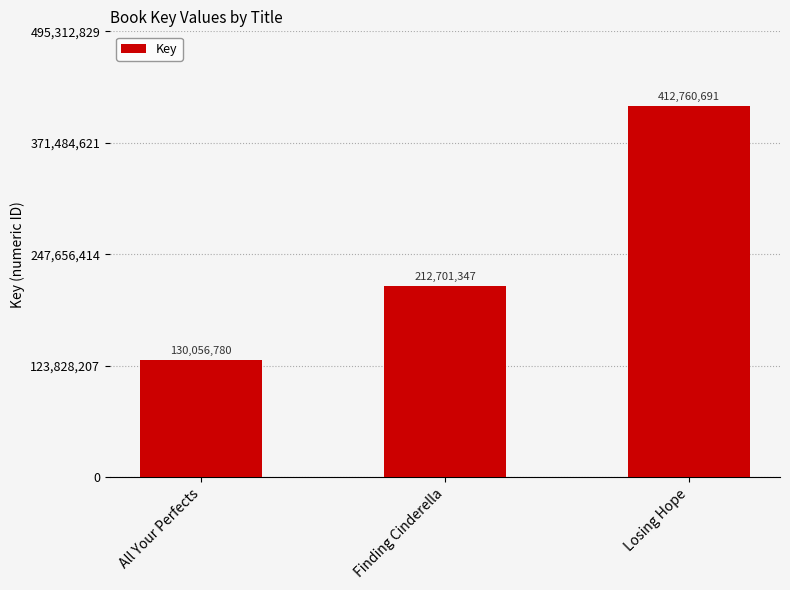

The value at Finding Cinderella is 212701347. True or false?

True